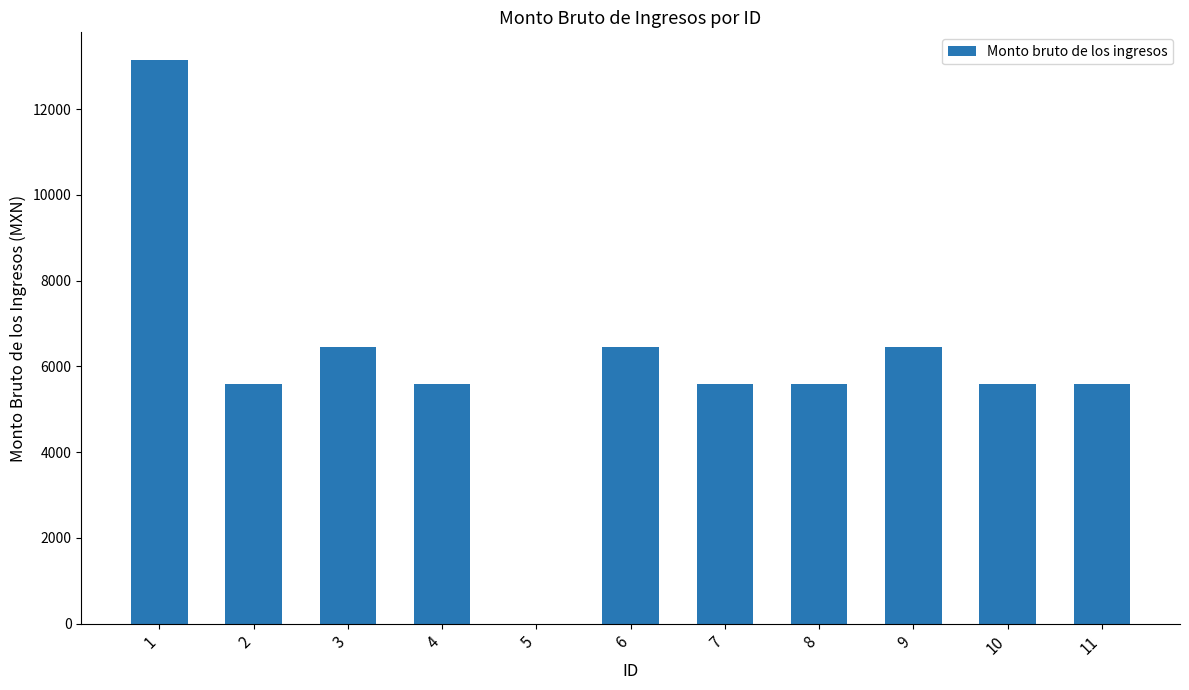

Approximately how many times larger is the value at 9 compared to 1?

0.5